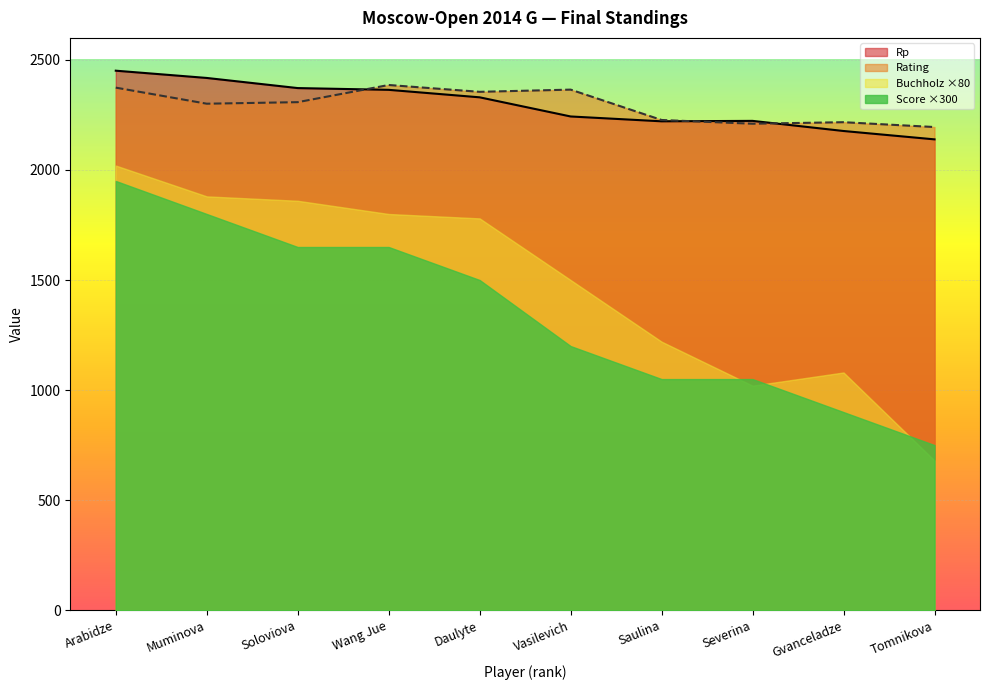

Count the number of categories in the chart.

10